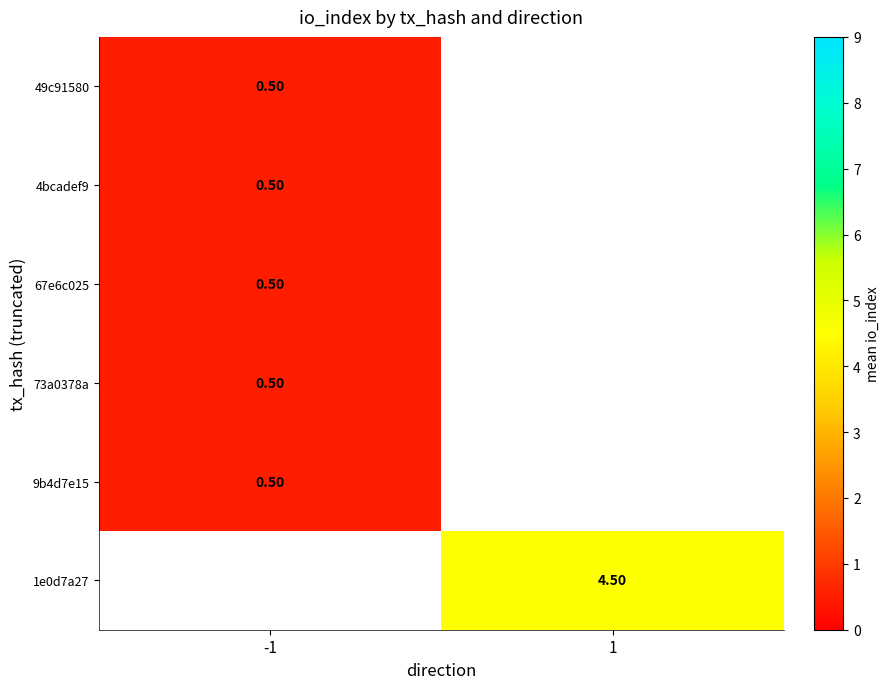

List the series in order of their overall mean, lowest first.

49c91580, 4bcadef9, 67e6c025, 73a0378a, 9b4d7e15, 1e0d7a27